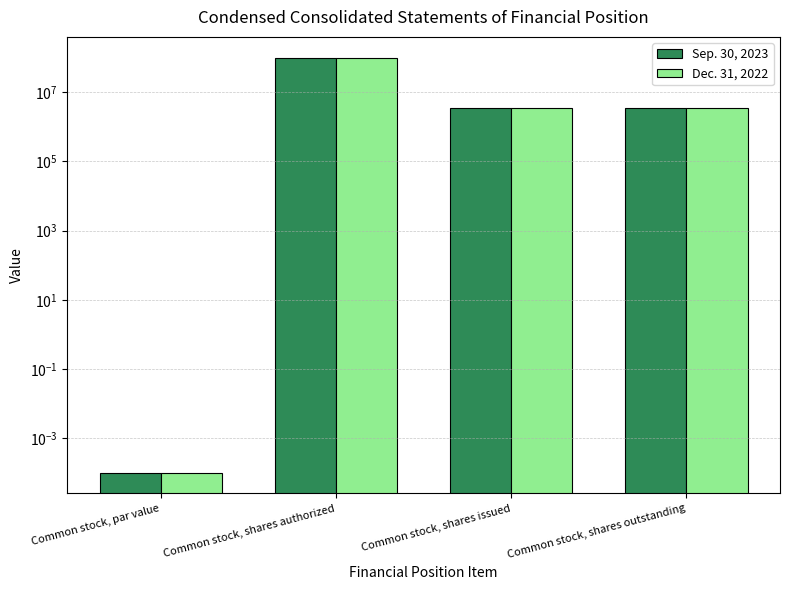

What is the greatest value displayed?

100000000.0